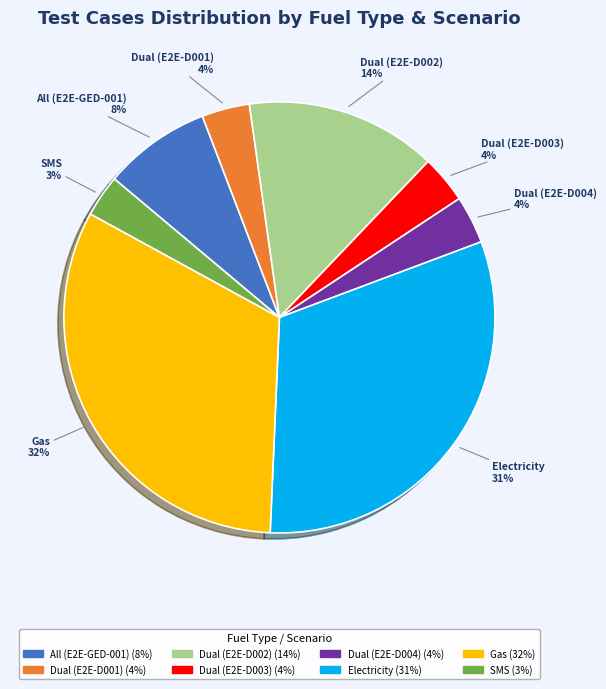

Does Electricity account for over 50% of the chart?

No